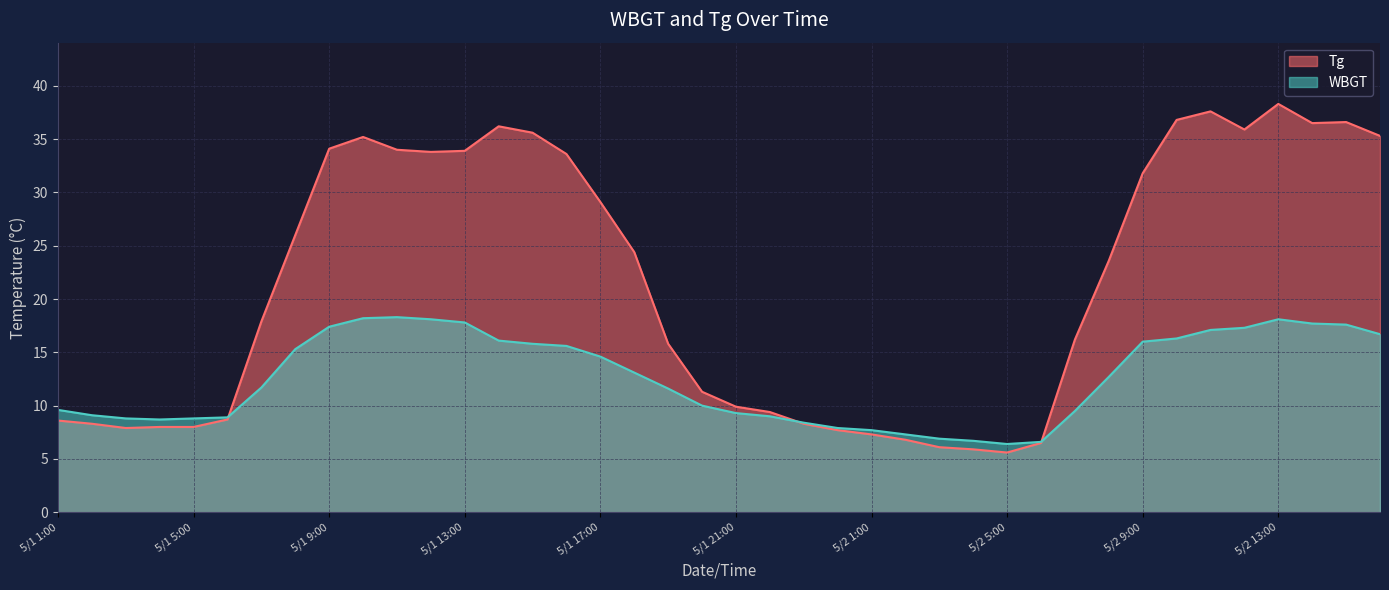

After their last crossing, which series has the higher values: Tg or WBGT?

Tg